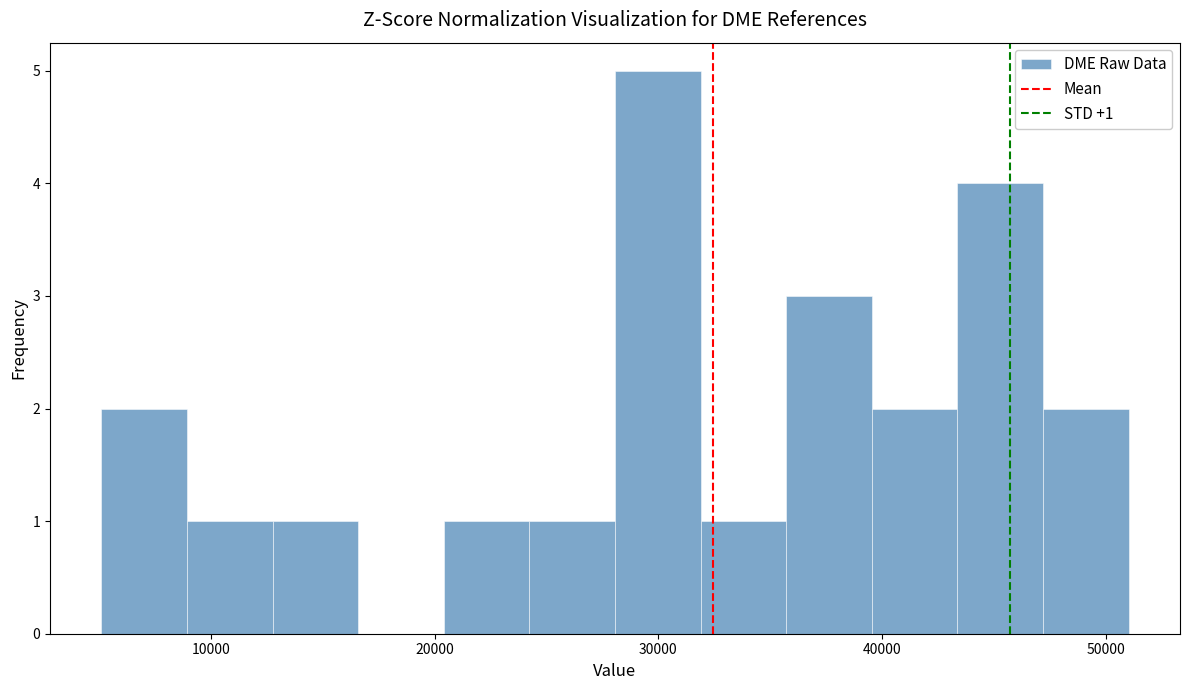

Read against the x-axis, roughly where is the centre of the tallest bar?

30000